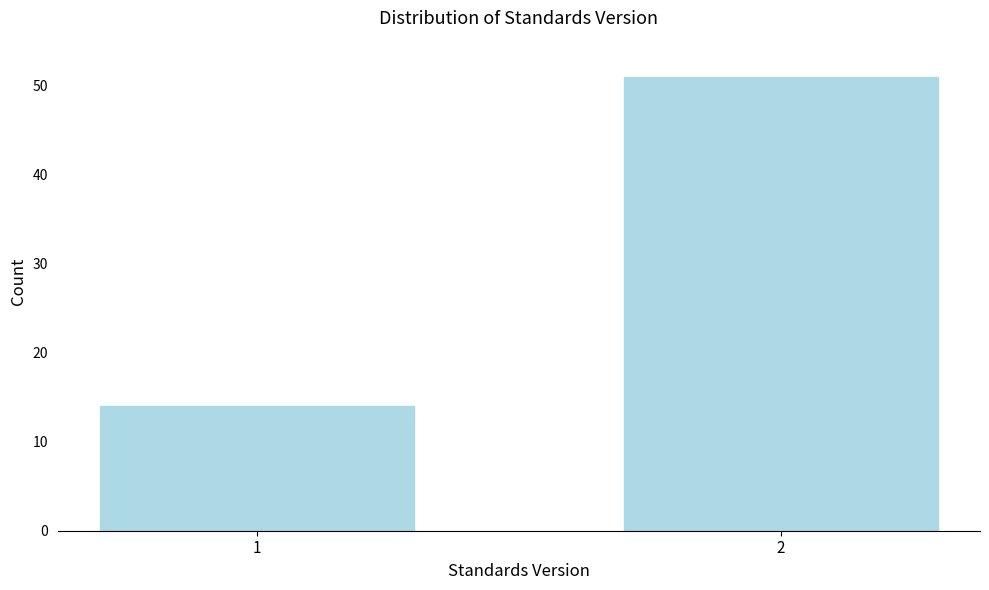

Reading left to right, what are all the values shown in this chart?

14	51